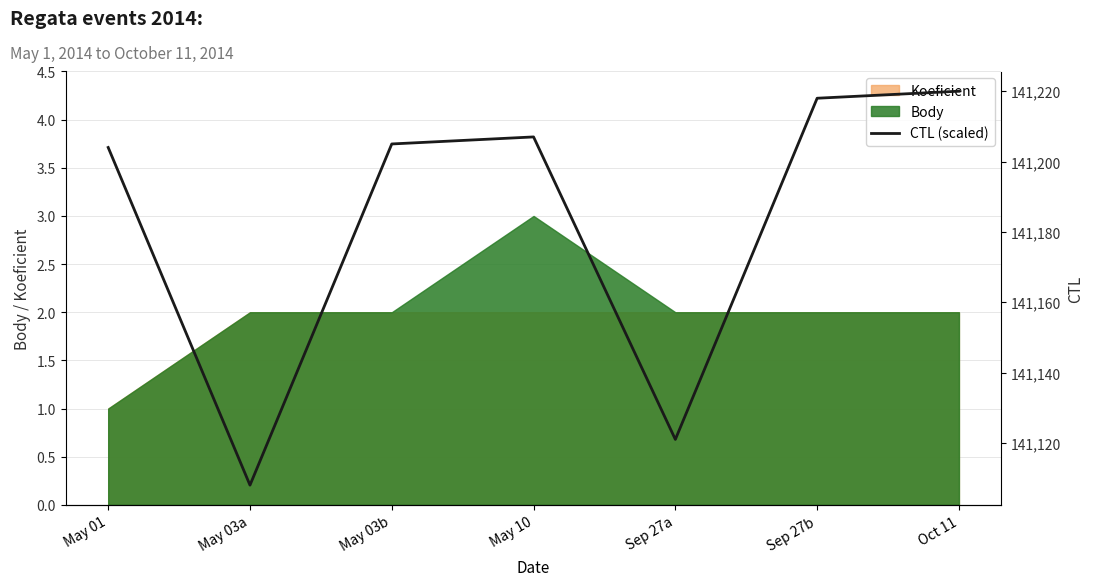

What is the difference between the values at Sep 27a and May 03b?

84